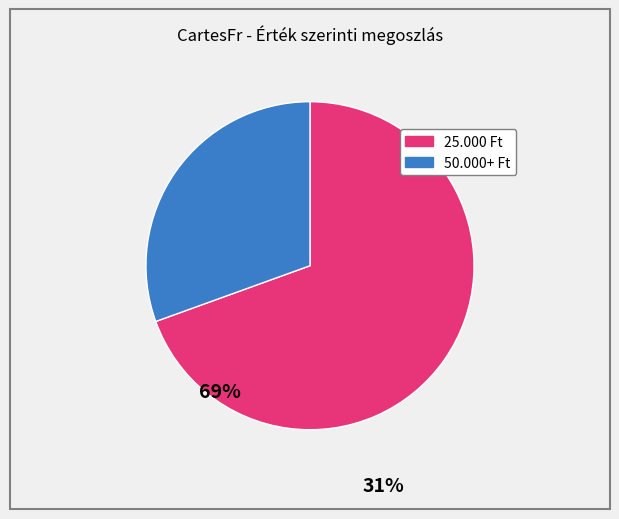

Is there any slice that represents more than half of the pie?

Yes